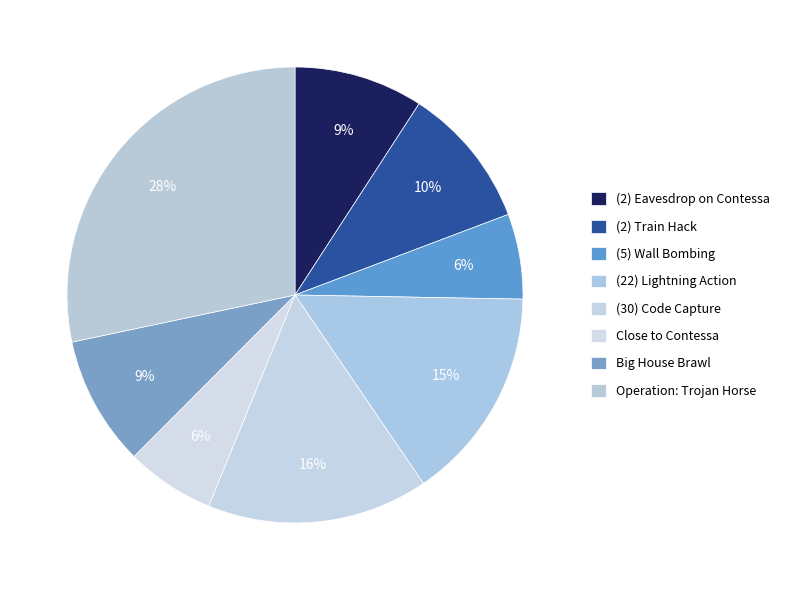

How many segments does this pie chart have?

8